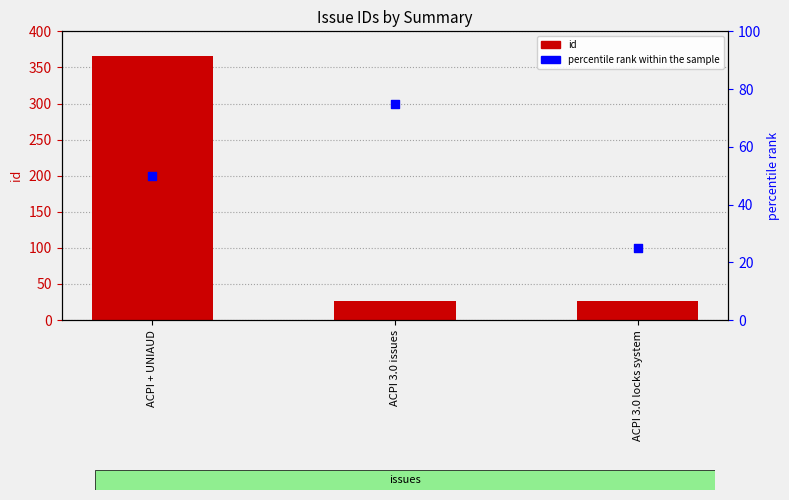

Which series has the largest total across all categories?

id